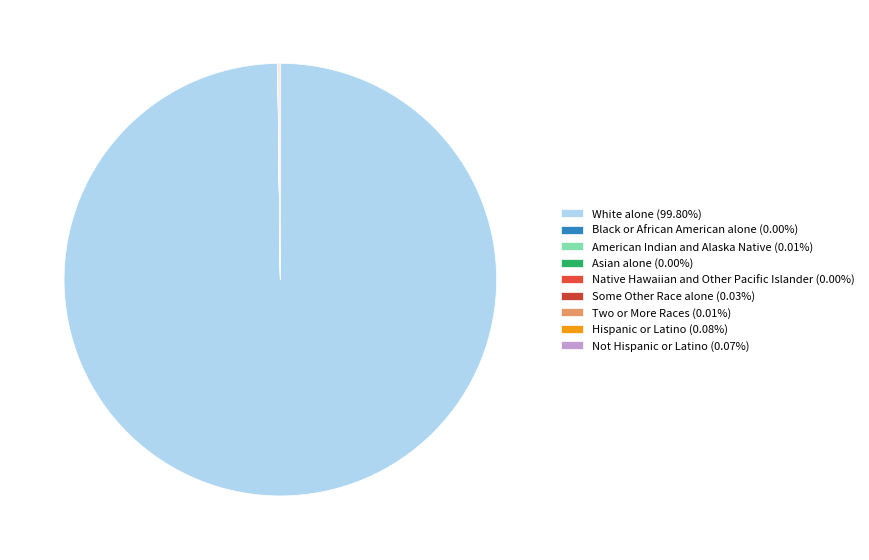

Is it true that Hispanic or Latino is 0% of the pie?

True